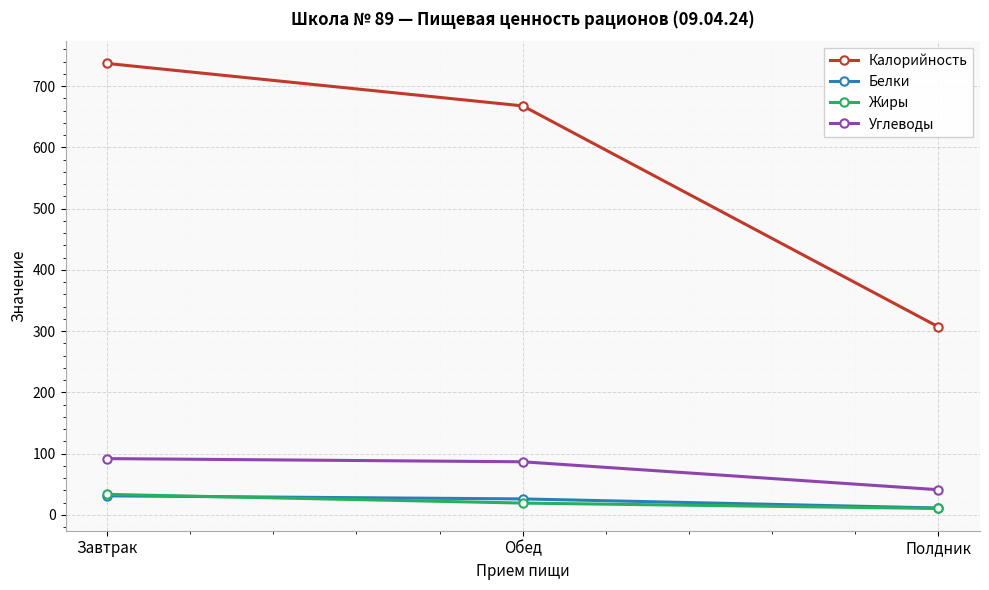

Which series has the widest spread of values?

Калорийность